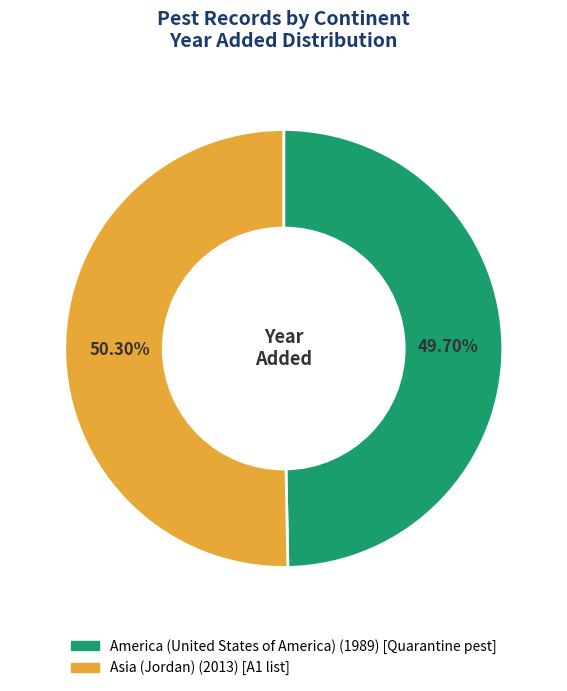

Which has a higher value, America (United States of America) or Asia (Jordan)?

Asia (Jordan)